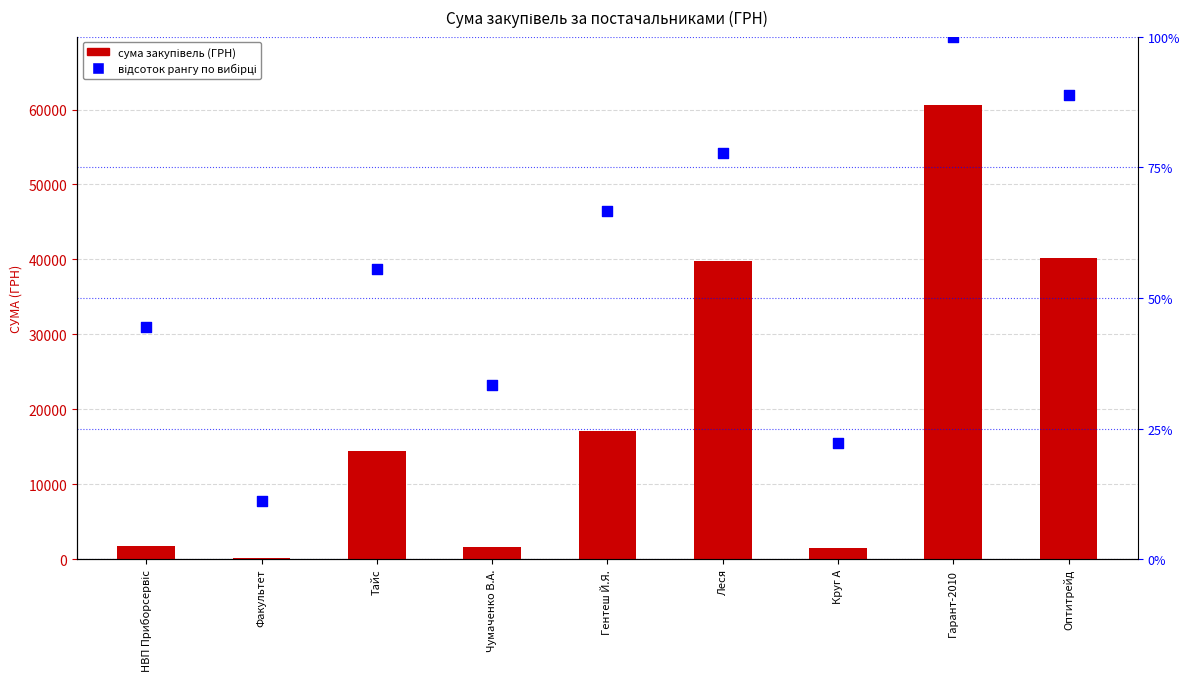

At which category is the sum across all series the highest?

Гарант-2010